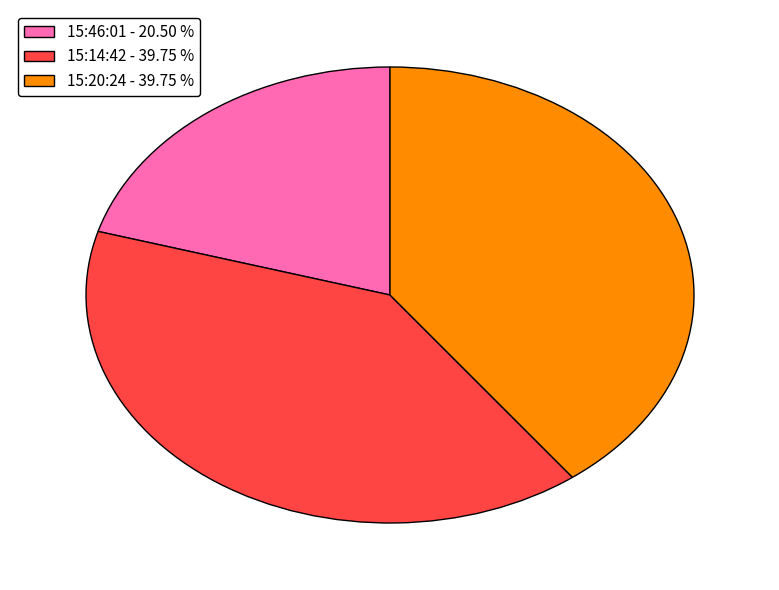

Count the number of slices in the pie.

3